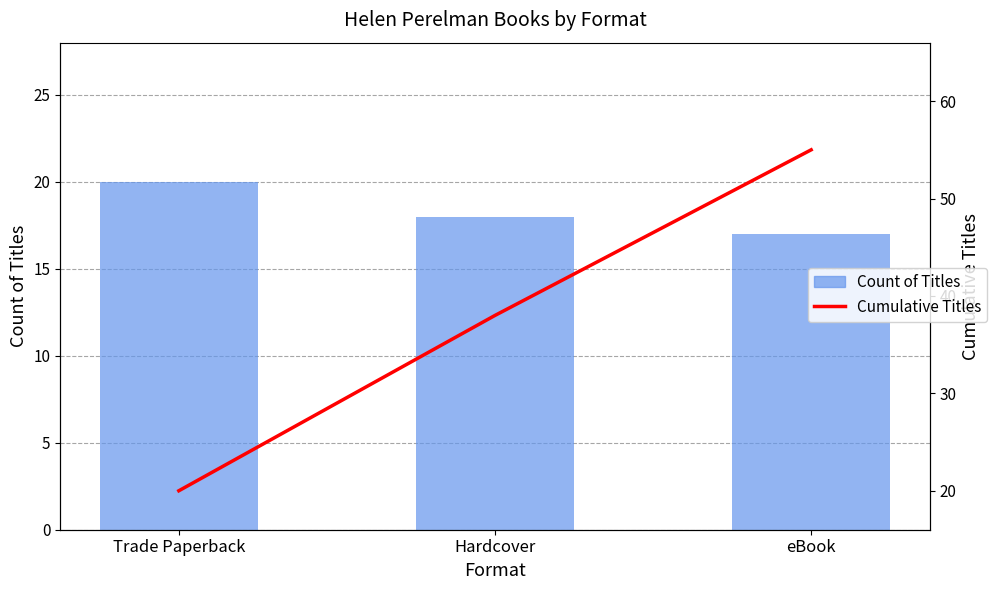

What position from the left is Hardcover?

2